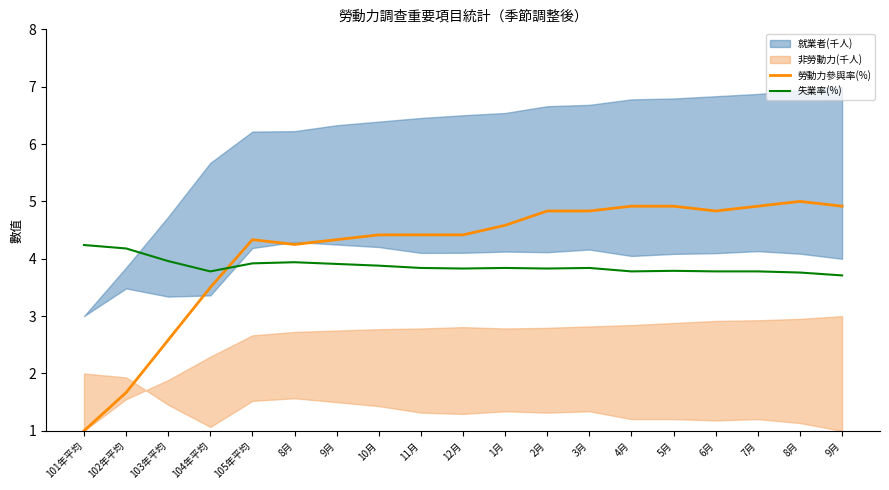

At how many categories does at least one series exceed 1?

19